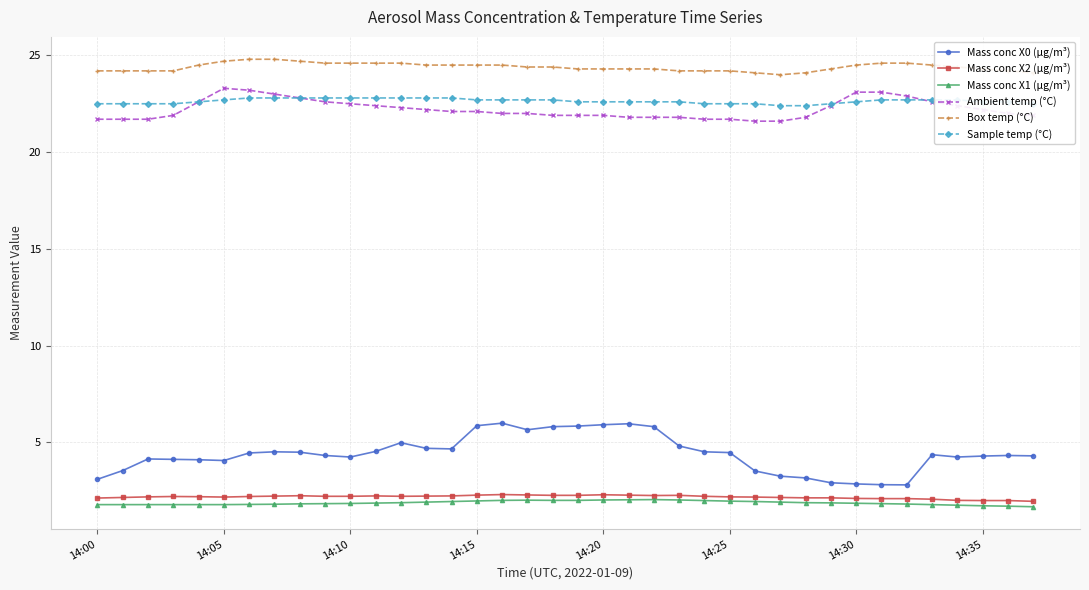

Which series has the widest spread of values?

Mass conc X0 (μg/m³)